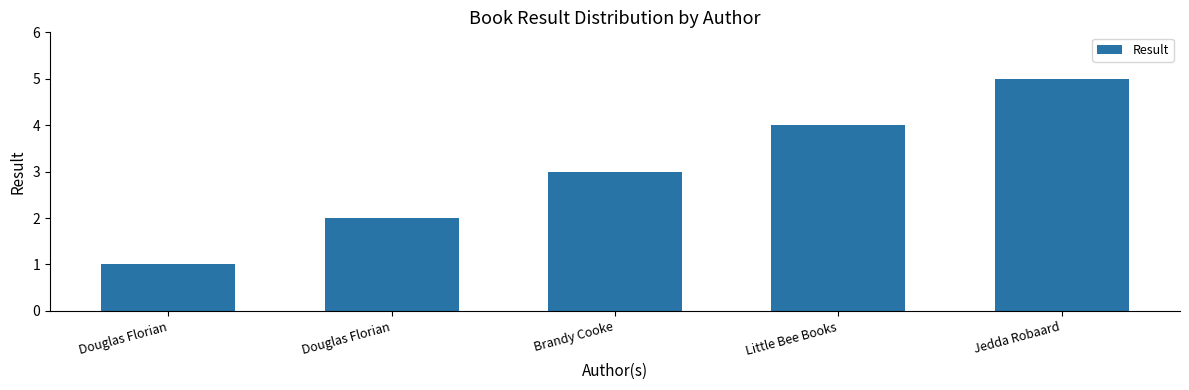

Count the values in the range 2 to 4.

3